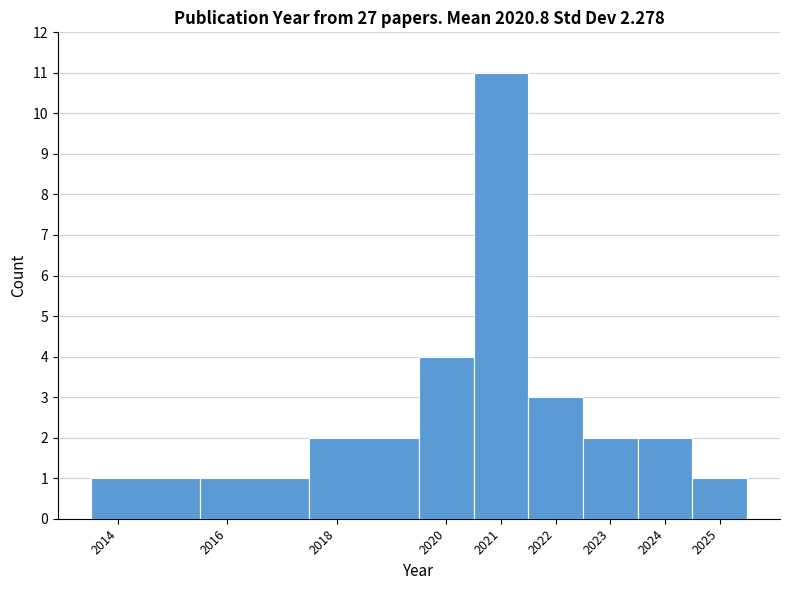

Reading left to right, list every bar in this chart as the range it spans on the x-axis followed by its height. The values are not printed on the chart, so give them approximately, as read against the axis.

2013.5 to 2015.5: 1
2015.5 to 2017.5: 1
2017.5 to 2019.5: 2
2019.5 to 2020.5: 4
2020.5 to 2021.5: 11
2021.5 to 2022.5: 3
2022.5 to 2023.5: 2
2023.5 to 2024.5: 2
2024.5 to 2025.5: 1